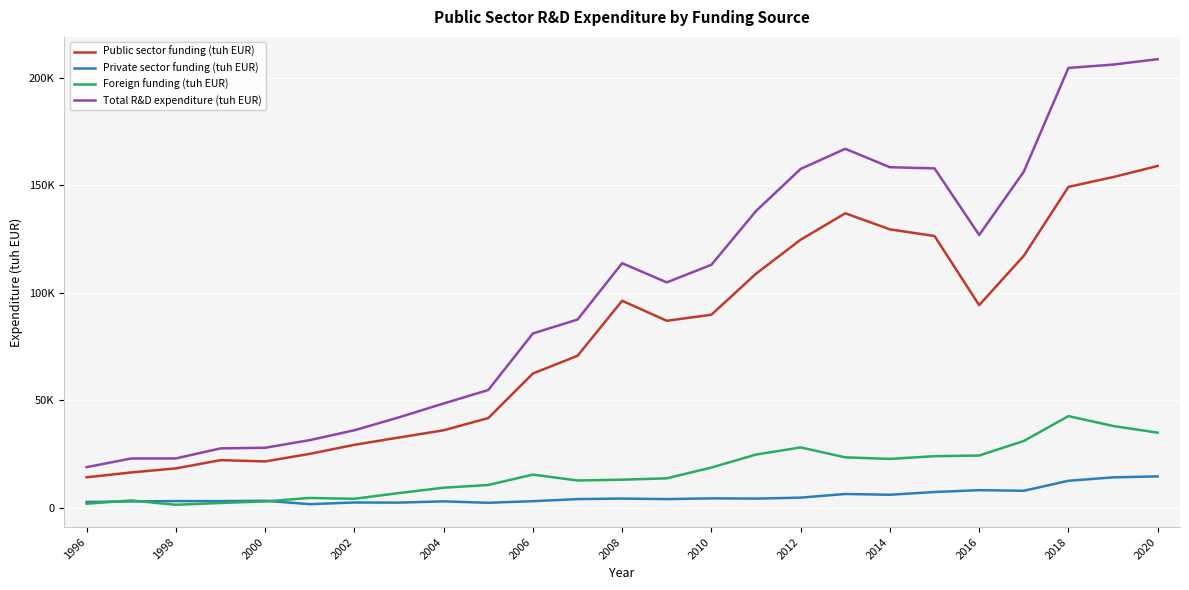

Which series has the largest range (max minus min)?

Total R&D expenditure (tuh EUR)